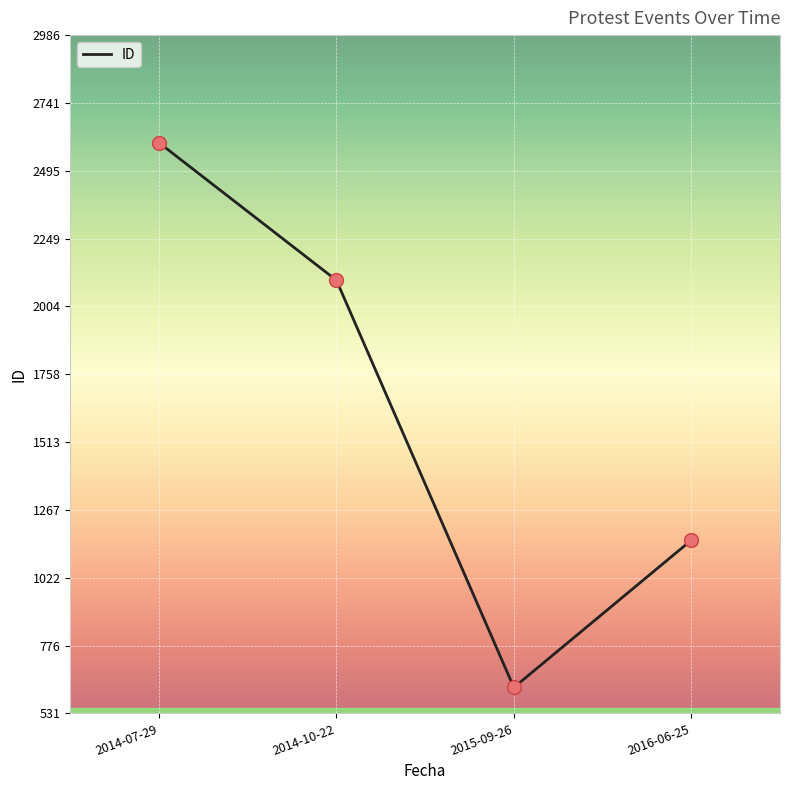

What is the ratio of the value at 2015-09-26 to the value at 2014-07-29?

0.2